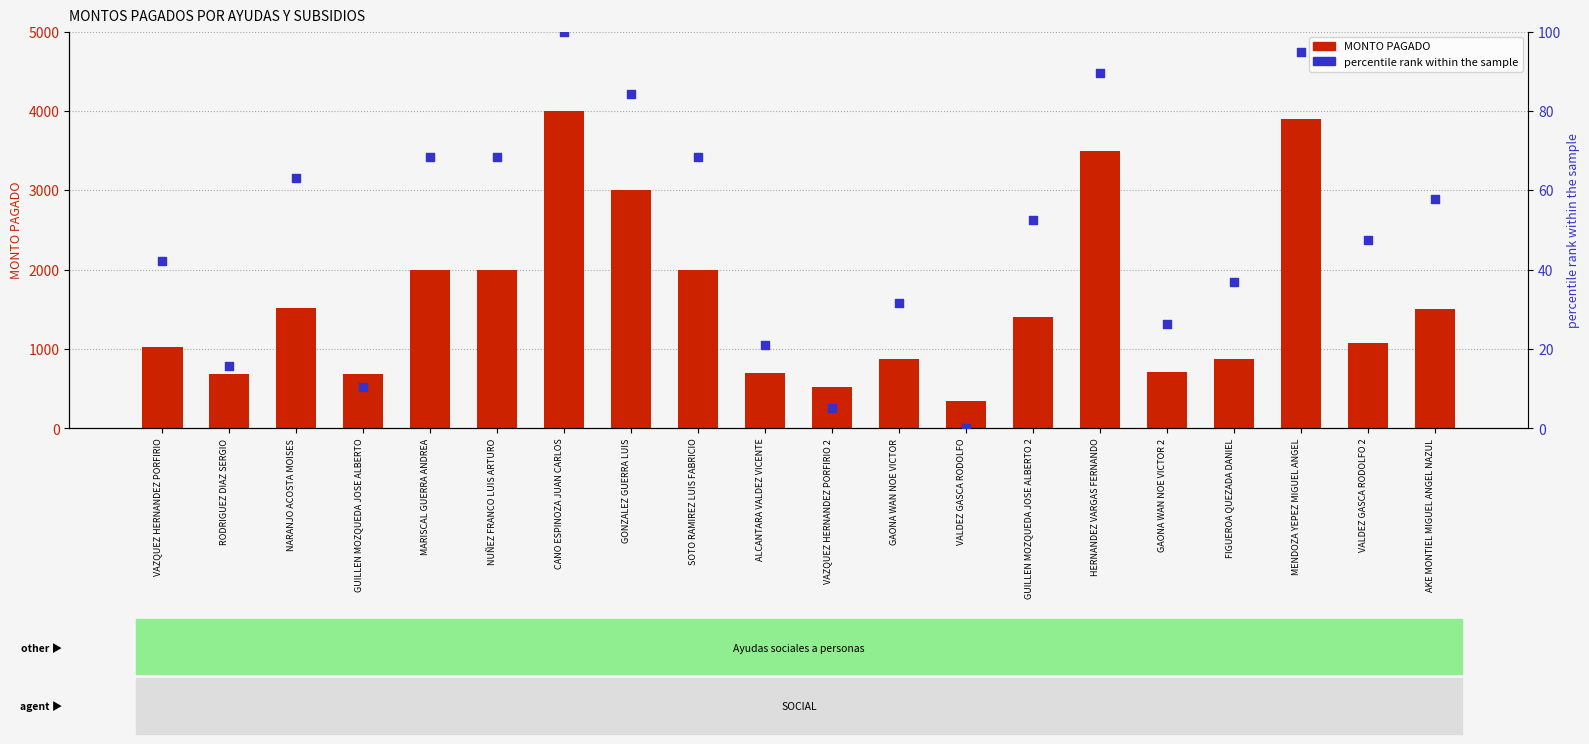

Which series contains the lowest Y value?

percentile rank within the sample